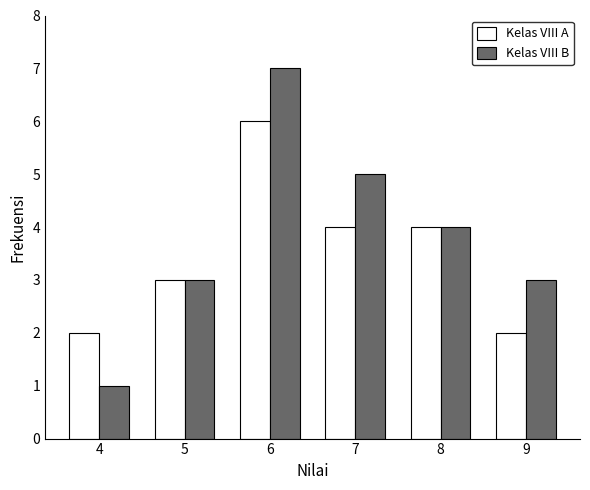

Is it true that Kelas VIII B equals 7 at 7?

False